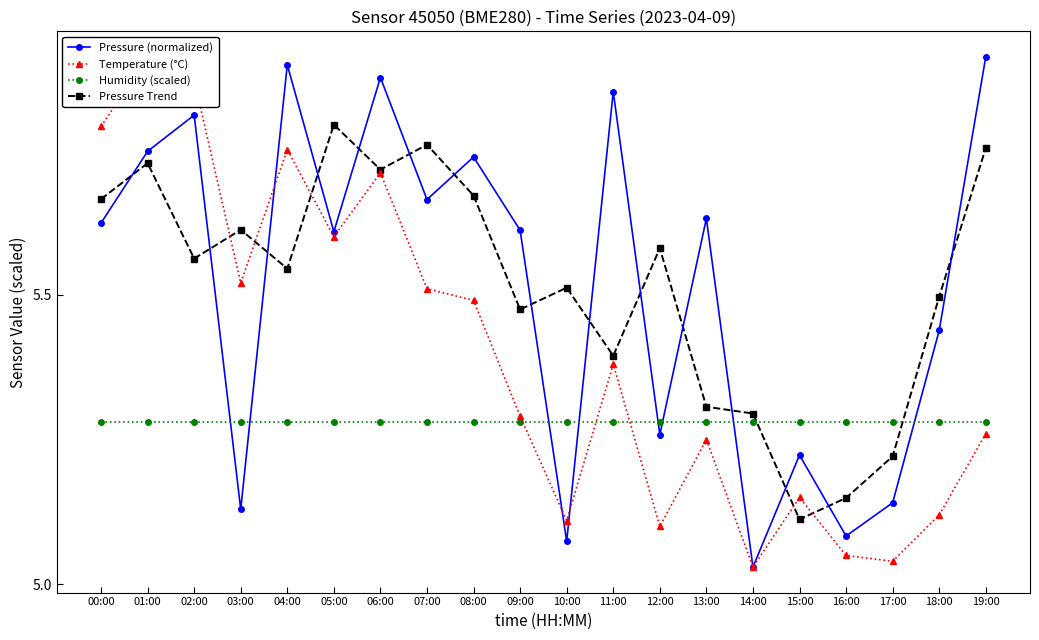

At which category is the sum across all series the highest?

01:00